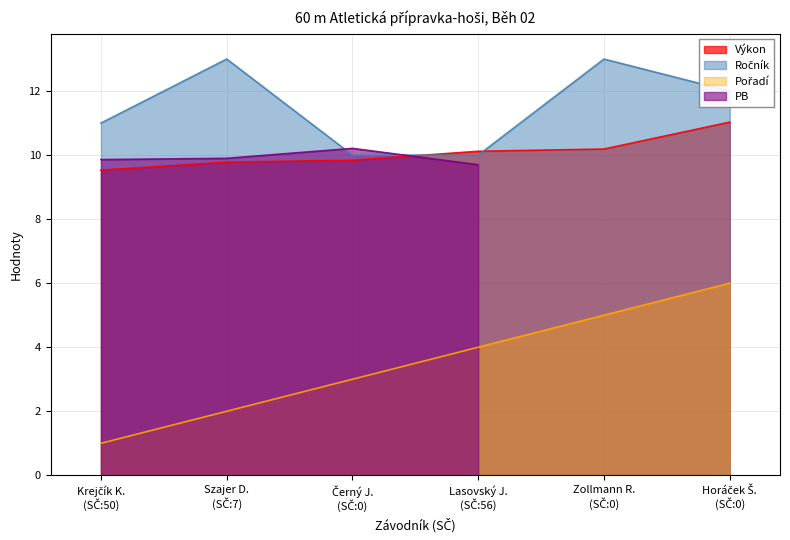

True or false: Ročník and Pořadí cross at least once.

False